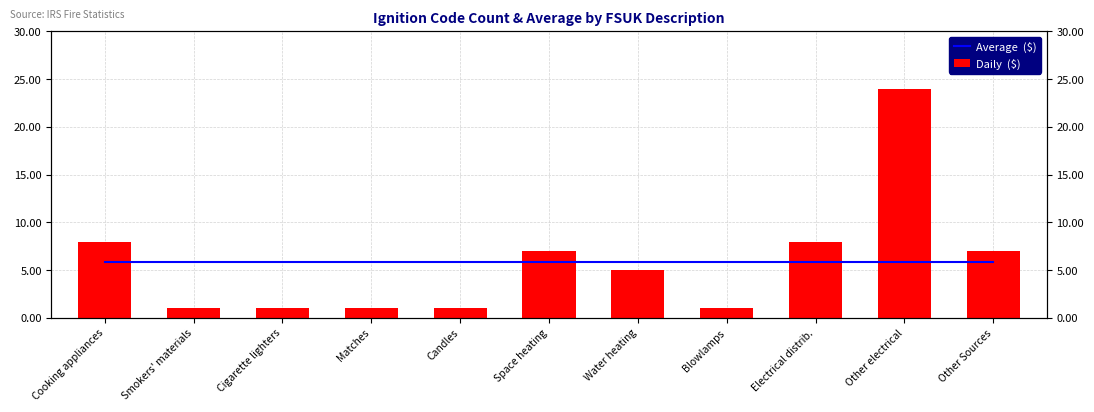

What are all the series names shown in the legend?

Average  ($), Daily  ($)